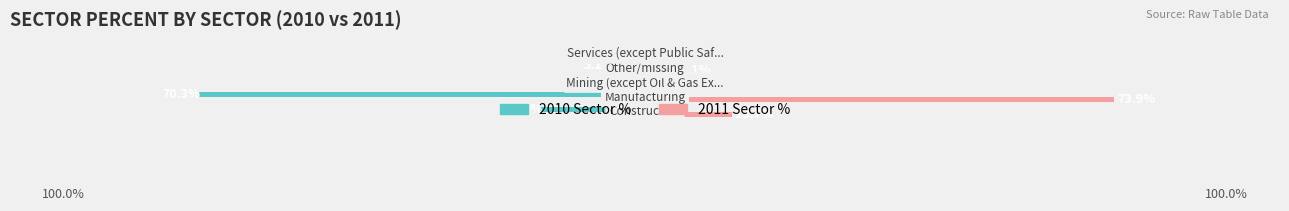

What are all the series names shown in the legend?

2010 Sector %, 2011 Sector %